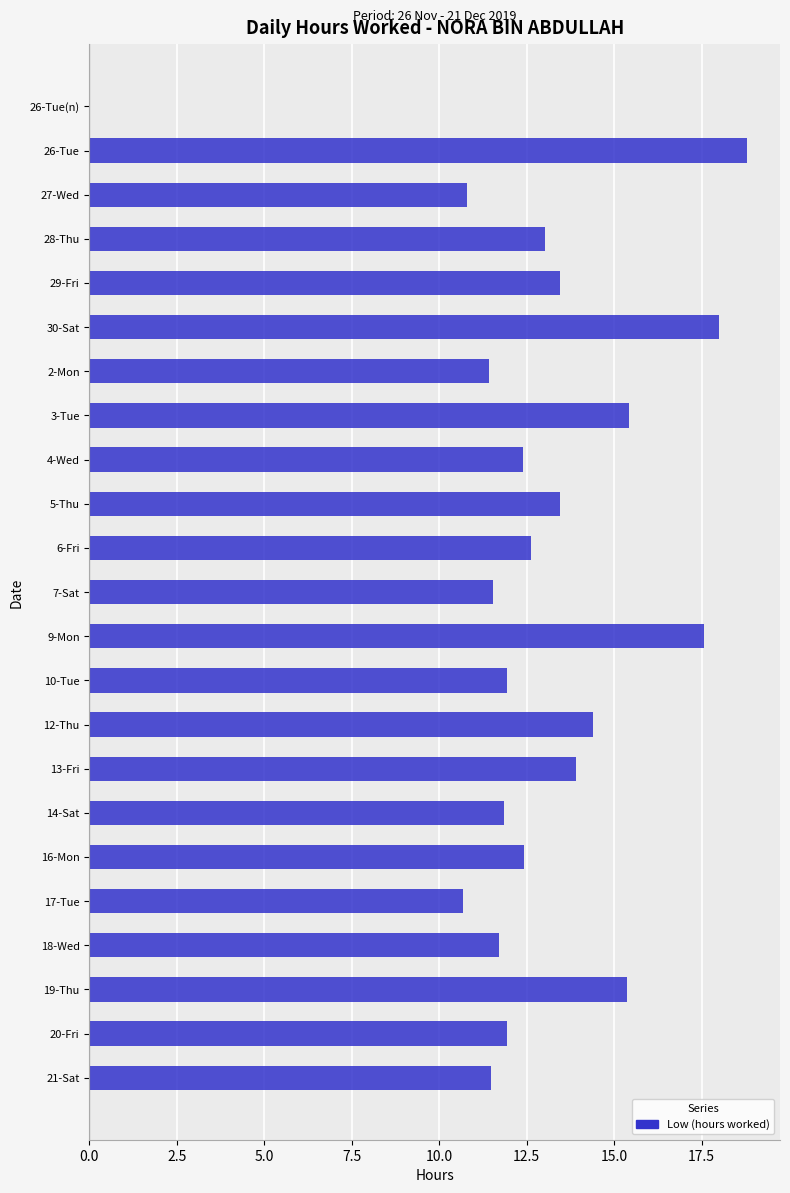

Approximately how many times larger is the value at 4-Wed compared to 28-Thu?

1.0